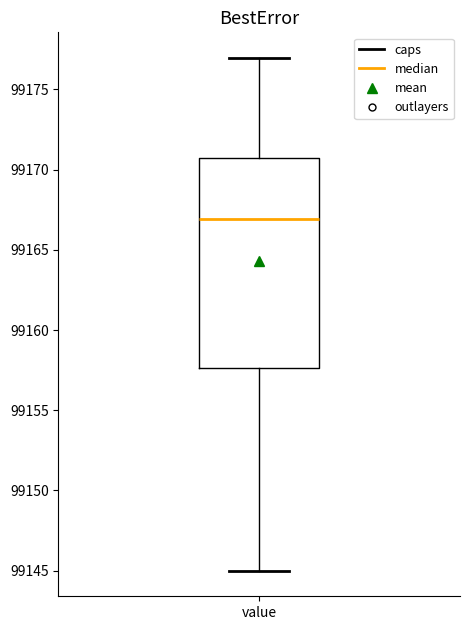

Read this box plot against the y-axis: the position of the median line, the range covered by the box, and the ends of both whiskers. The values are not printed on the chart, so give them approximately, as read against the axis.

median 99167.0, box 99157.5 to 99170.5, whiskers 99145.0 to 99177.0